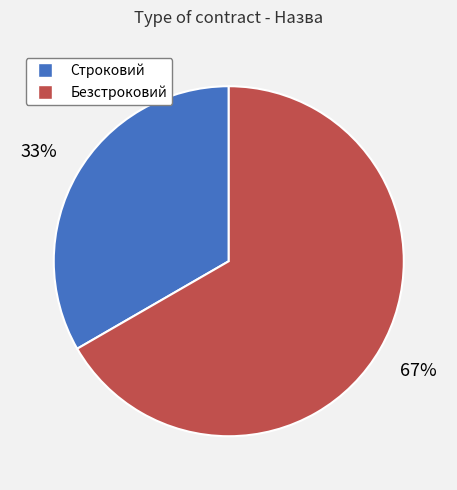

Does Строковий account for over 50% of the chart?

No